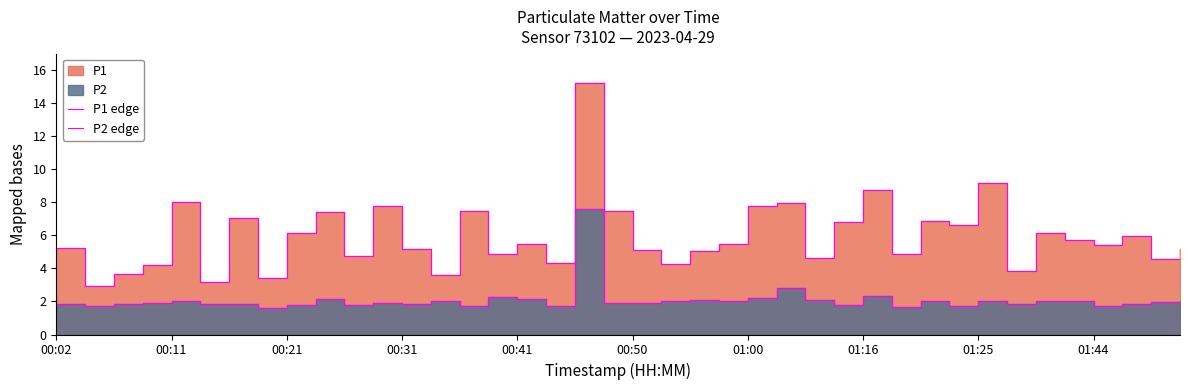

The value of P1 edge at 01:00 is 7.8. True or false?

True